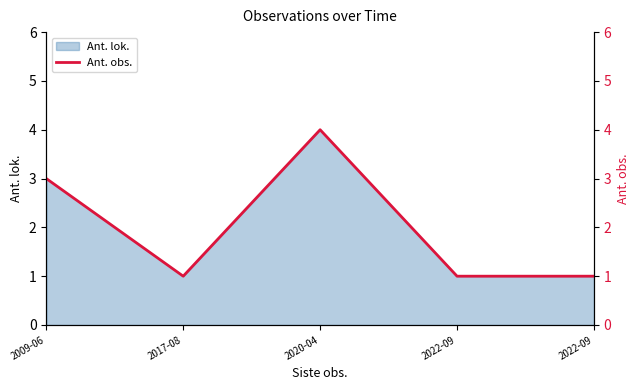

Rank the categories by value from highest to lowest.

2020-04, 2009-06, 2017-08, 2022-09, 2022-09